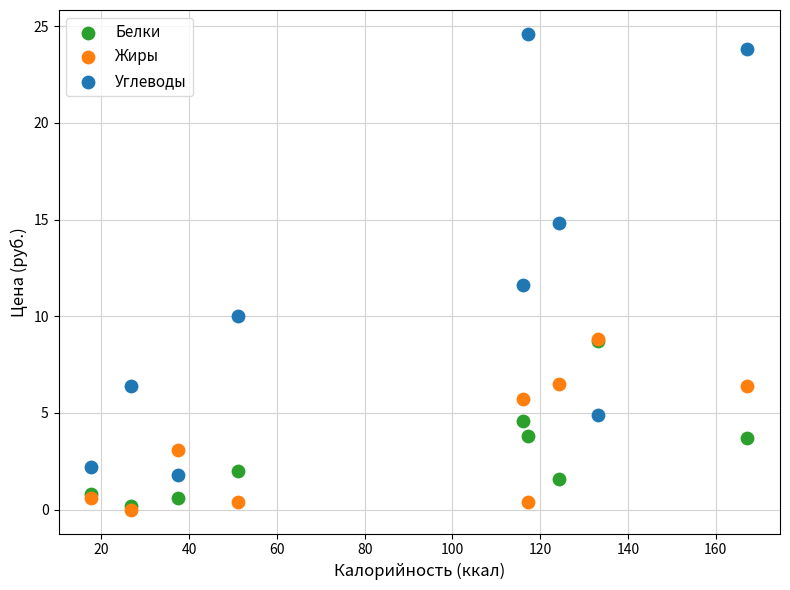

In the Углеводы series, what Y value is closest to 13?

11.6